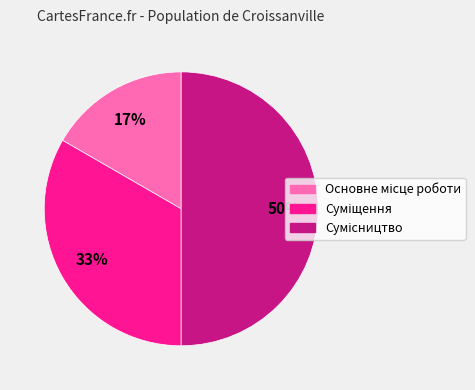

How many slices are in this pie chart?

3